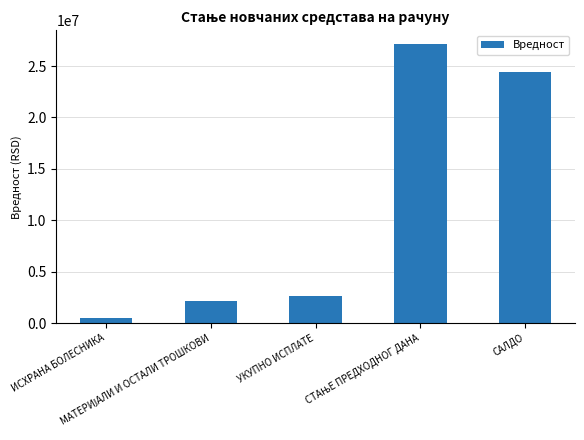

The chart shows a value of 24440393.8 at САЛДО. True or false?

True